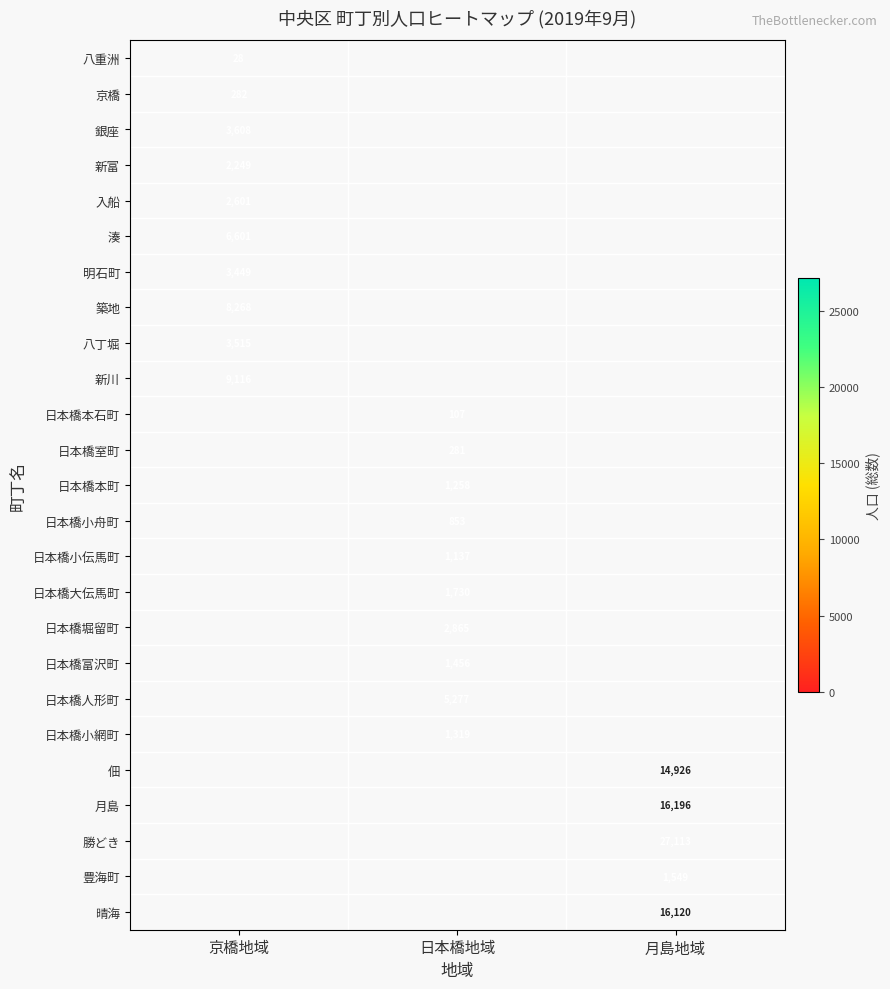

At which category does the chart reach its peak across all series?

月島地域